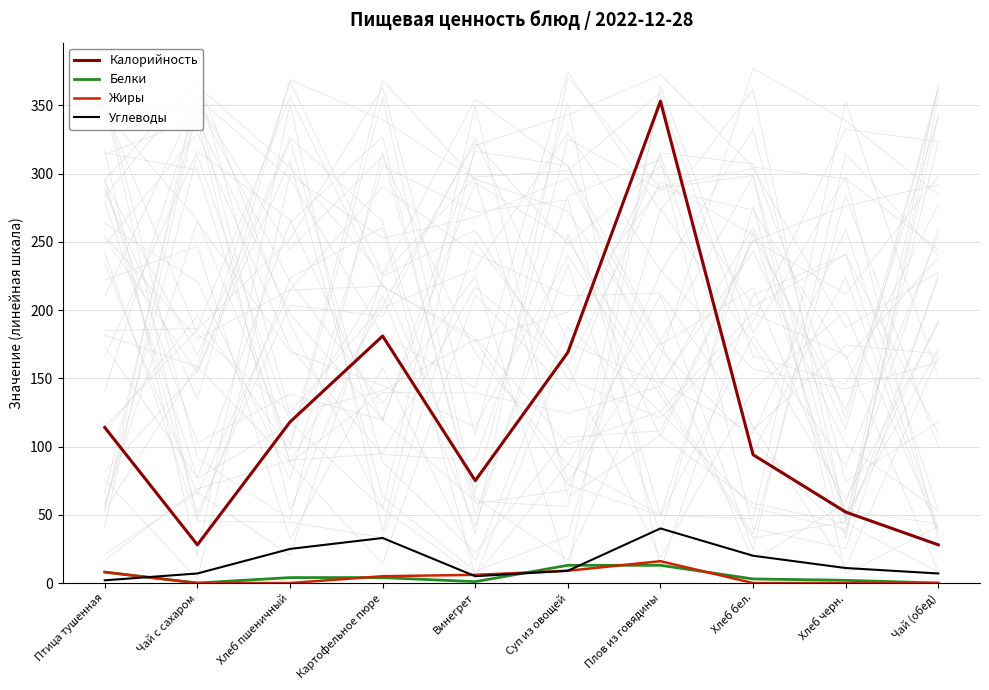

What is the greatest value displayed?

353